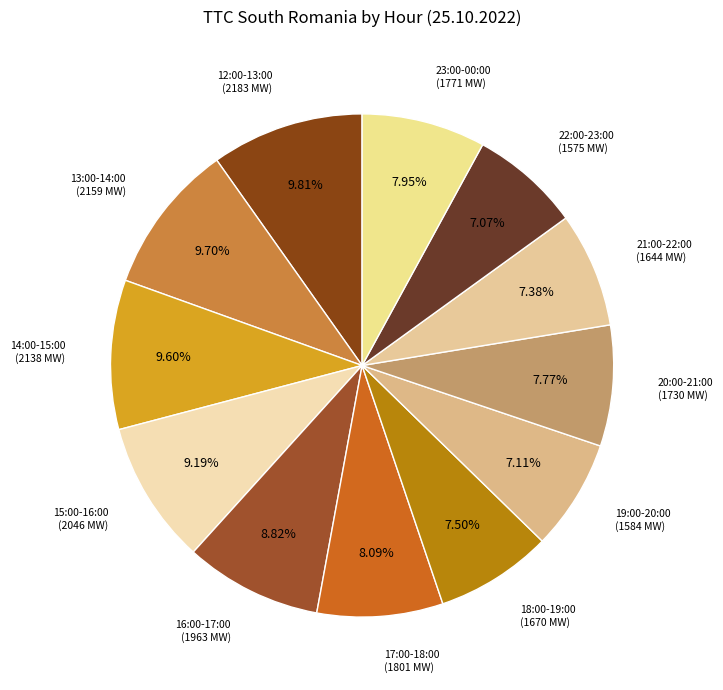

Which slice is the smallest?

22:00-23:00